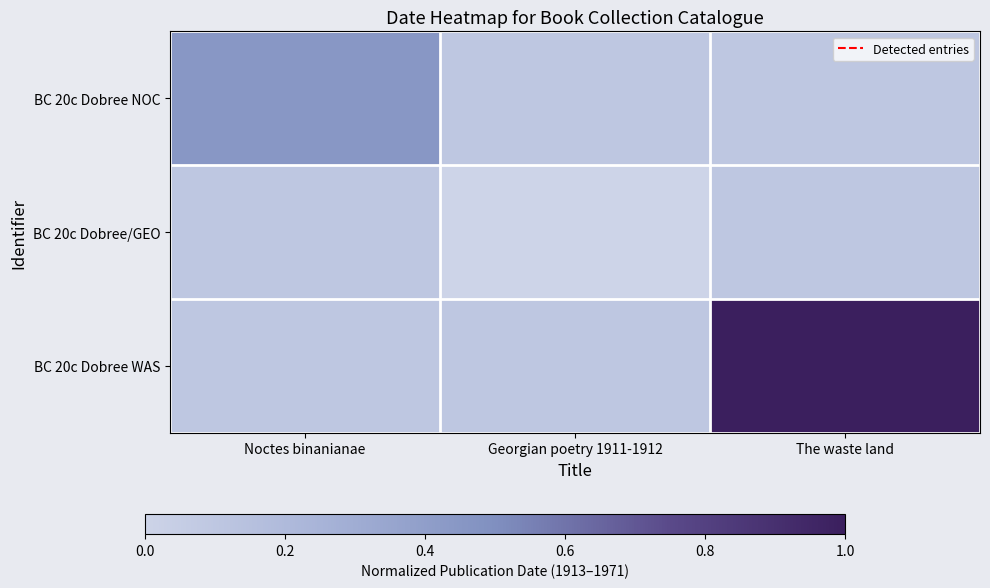

Which category has the highest value across all series?

The waste land